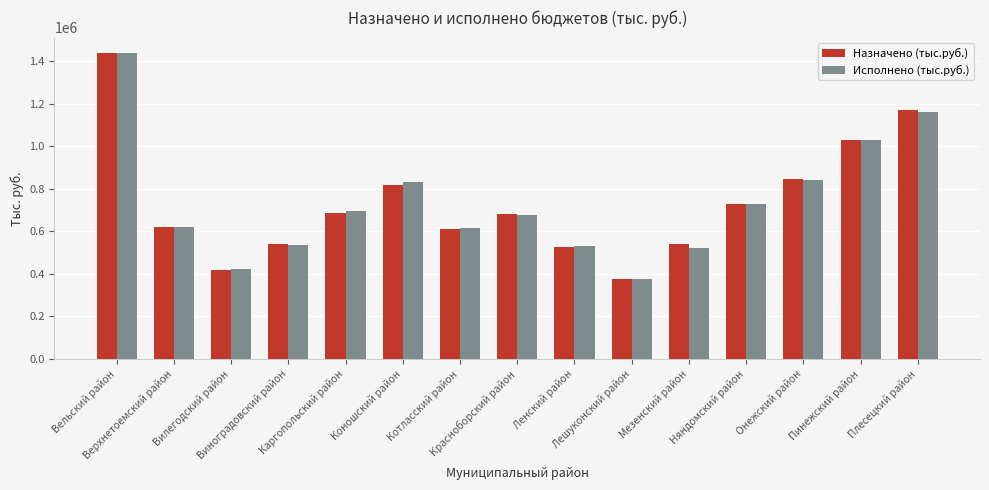

What is the sum of all Назначено (тыс.руб.) values?

11032255.4